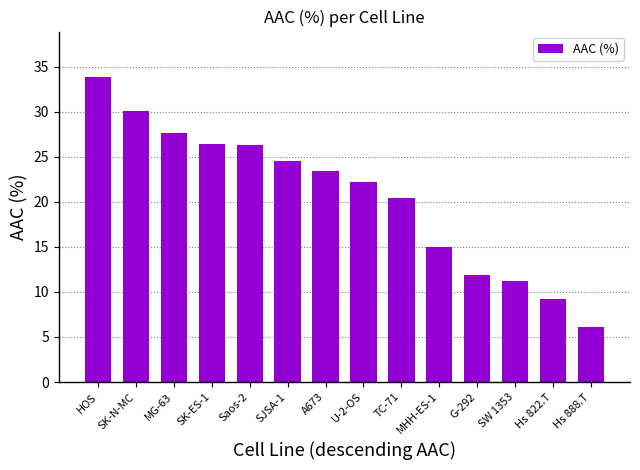

What is the approximate value at G-292?

11.9